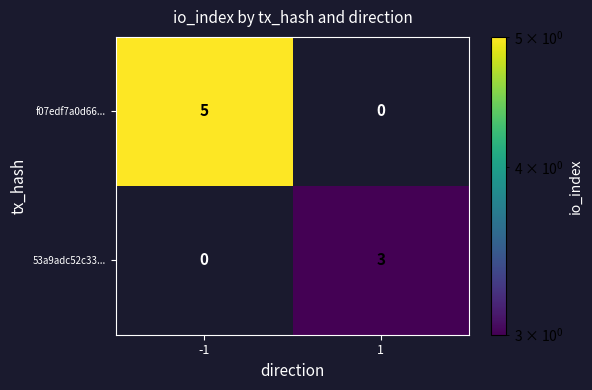

How many data points in 53a9adc52c33... are less than 3?

1